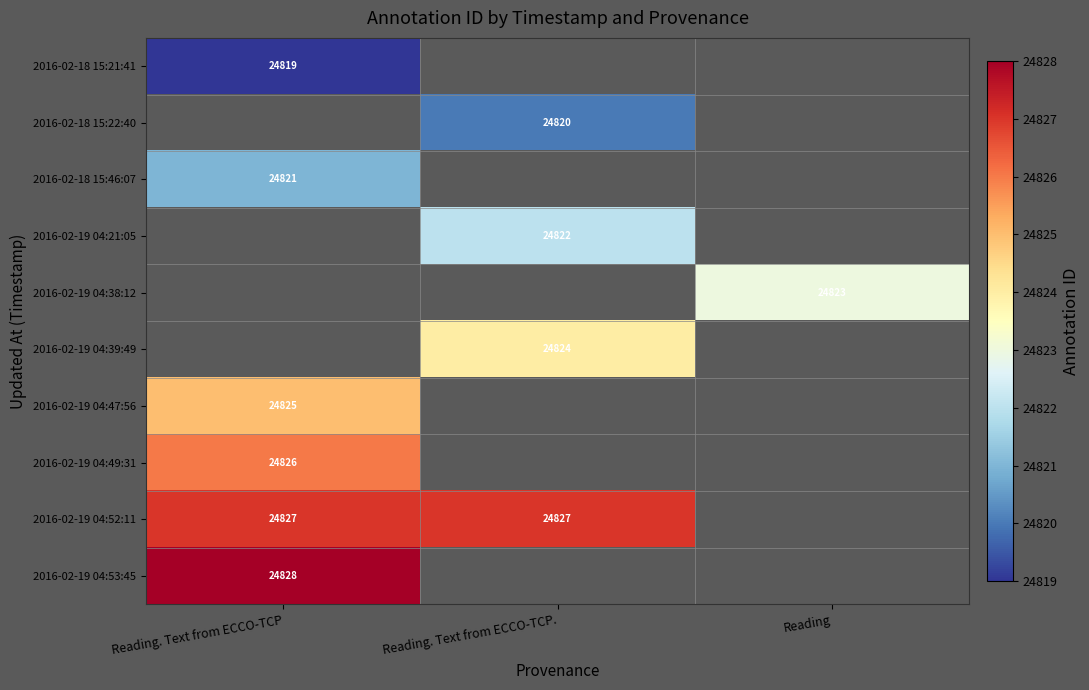

At which category does the chart reach its minimum across all series?

Reading. Text from ECCO-TCP